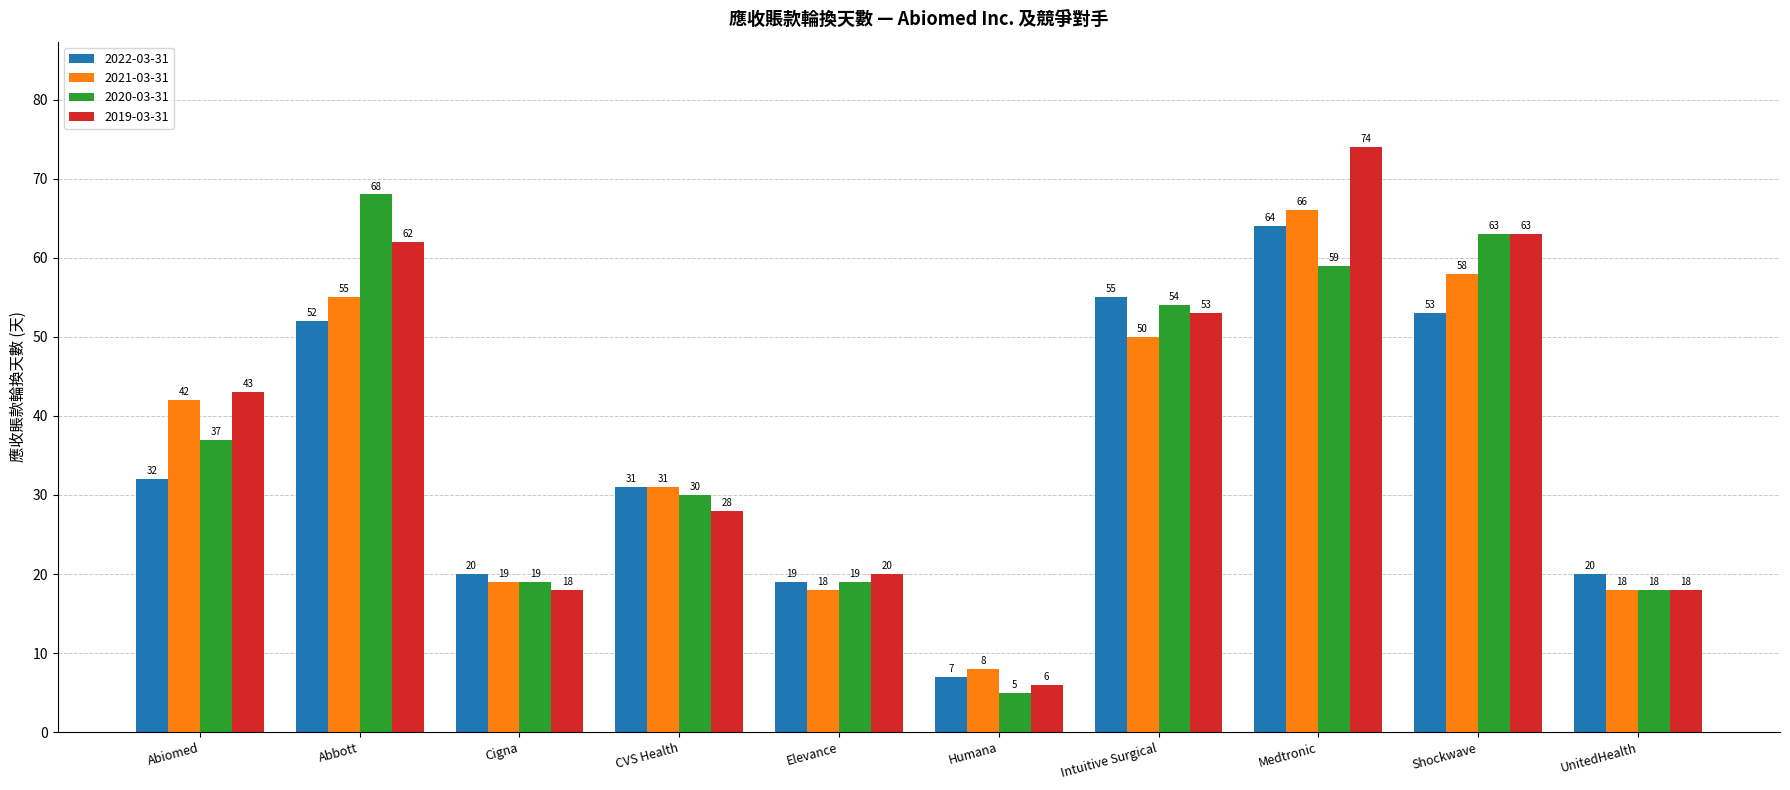

Reading left to right, transcribe all the data shown in this chart.

2022-03-31: Abiomed=32	Abbott=52	Cigna=20	CVS Health=31	Elevance=19	Humana=7	Intuitive Surgical=55	Medtronic=64	Shockwave=53	UnitedHealth=20
2021-03-31: Abiomed=42	Abbott=55	Cigna=19	CVS Health=31	Elevance=18	Humana=8	Intuitive Surgical=50	Medtronic=66	Shockwave=58	UnitedHealth=18
2020-03-31: Abiomed=37	Abbott=68	Cigna=19	CVS Health=30	Elevance=19	Humana=5	Intuitive Surgical=54	Medtronic=59	Shockwave=63	UnitedHealth=18
2019-03-31: Abiomed=43	Abbott=62	Cigna=18	CVS Health=28	Elevance=20	Humana=6	Intuitive Surgical=53	Medtronic=74	Shockwave=63	UnitedHealth=18